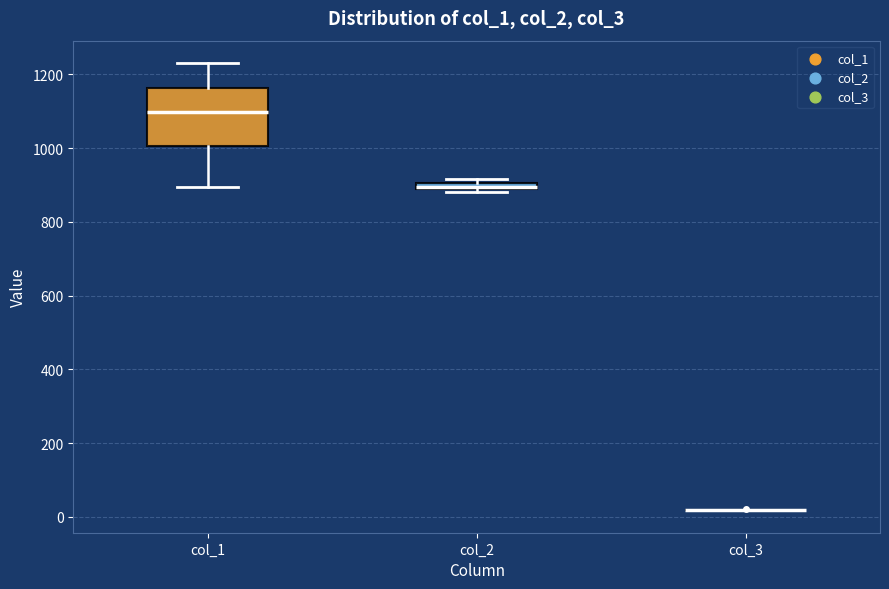

Comparing the boxes themselves (not the whiskers), which one is the tallest?

col_1